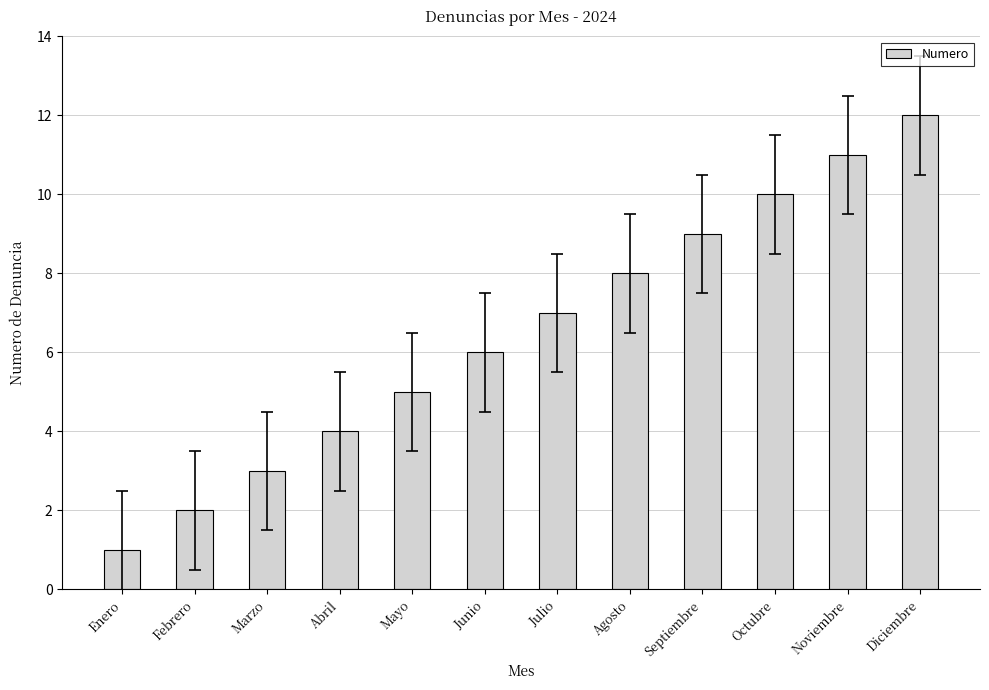

Rank the categories by value from highest to lowest.

Diciembre, Noviembre, Octubre, Septiembre, Agosto, Julio, Junio, Mayo, Abril, Marzo, Febrero, Enero